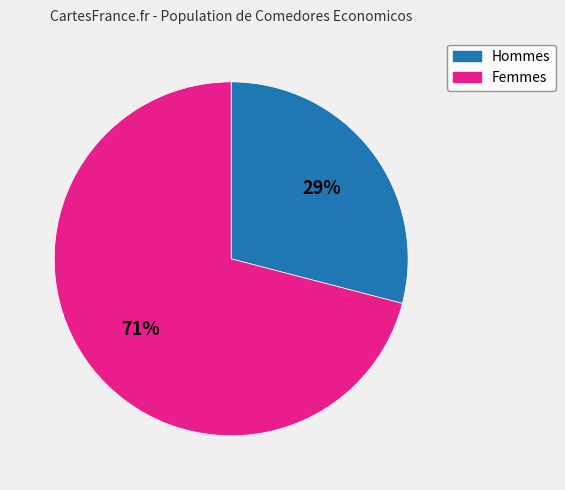

Is it true that Femmes is 71% of the pie?

True